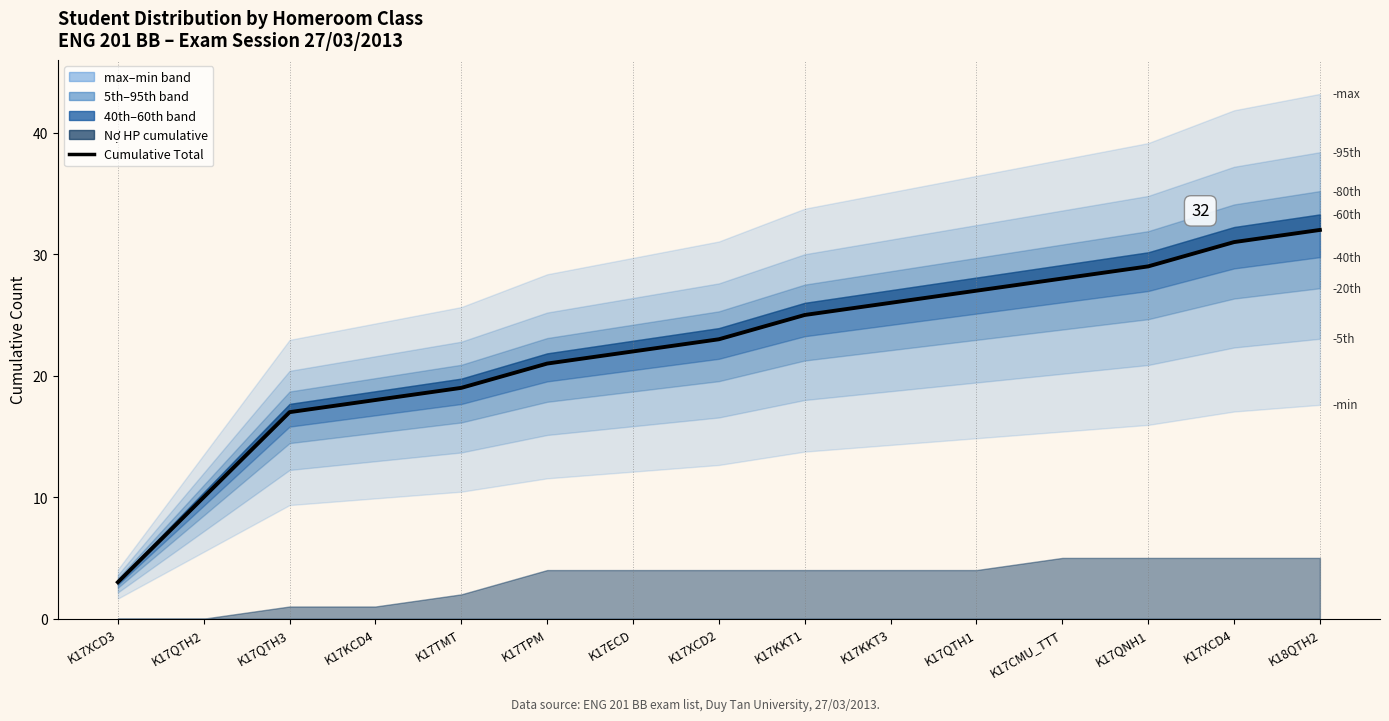

Read the value at K17KKT3, to the nearest 5.

25